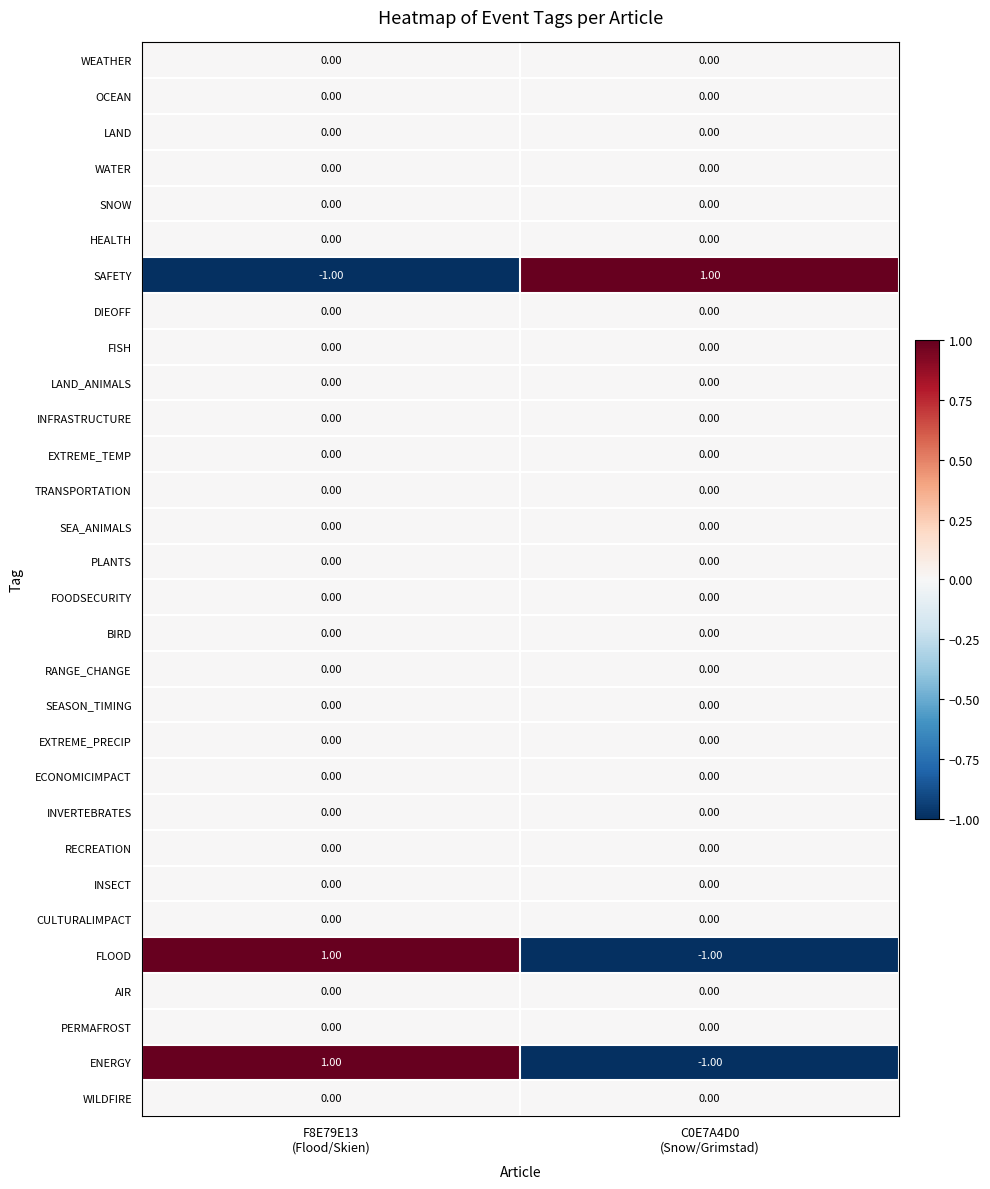

At which category is the sum across all series the highest?

F8E79E13
(Flood/Skien)